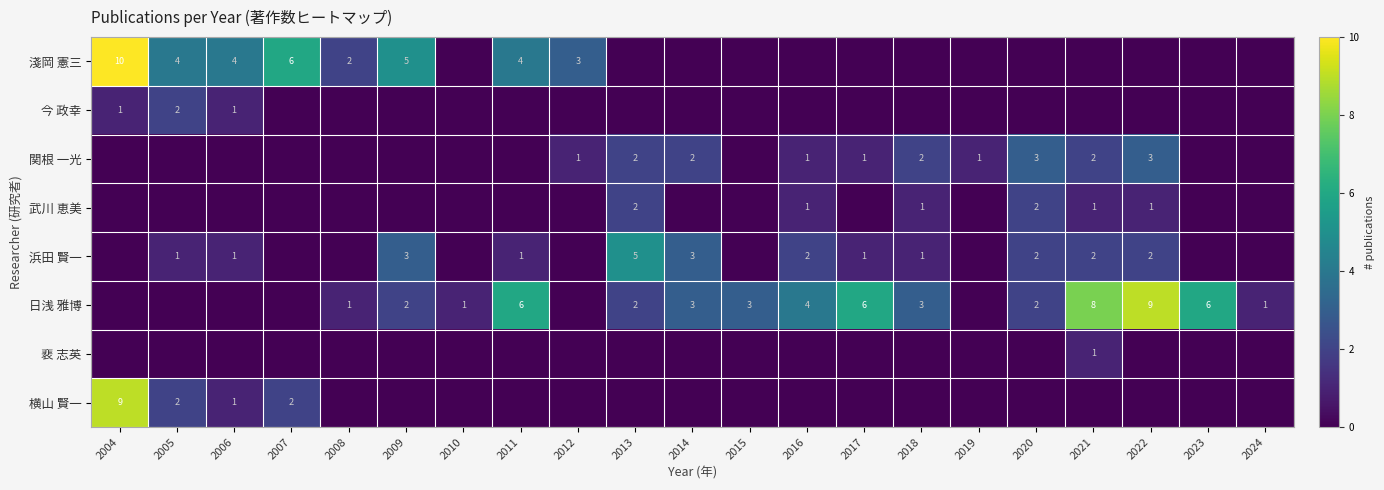

The value of 武川 恵美 at 2022 is 0. True or false?

False